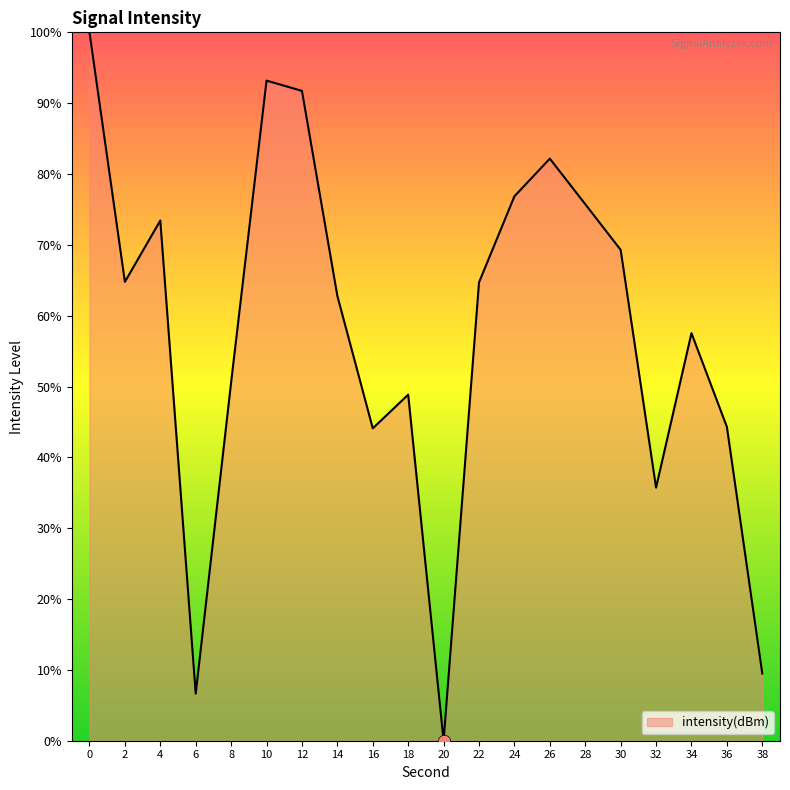

What is the ratio of the value at 10 to the value at 16?

2.1